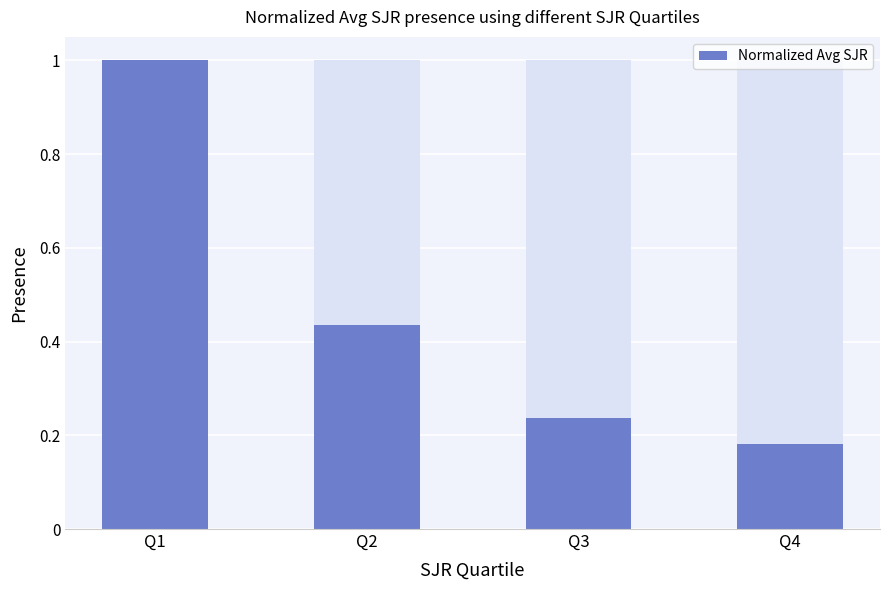

The chart shows a value of 0.3 at Q4. True or false?

False